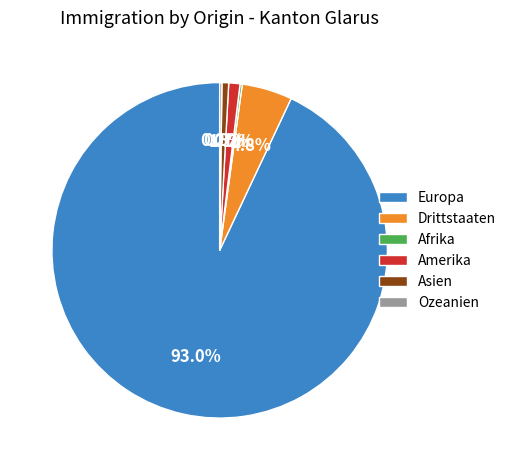

What is the majority slice?

Europa